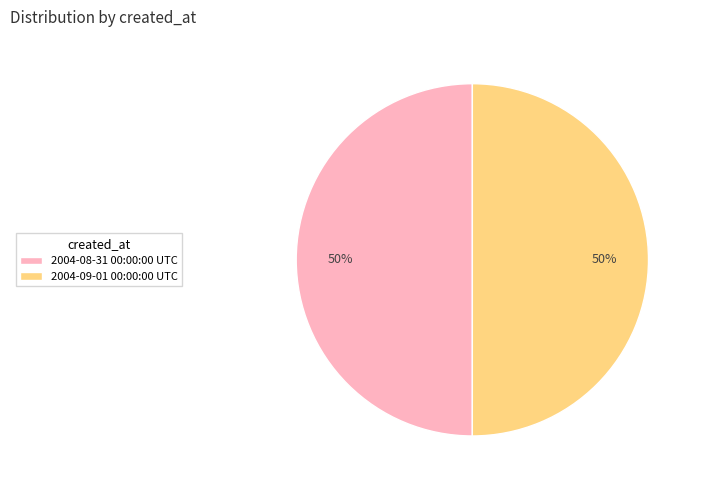

Count the number of slices in the pie.

2